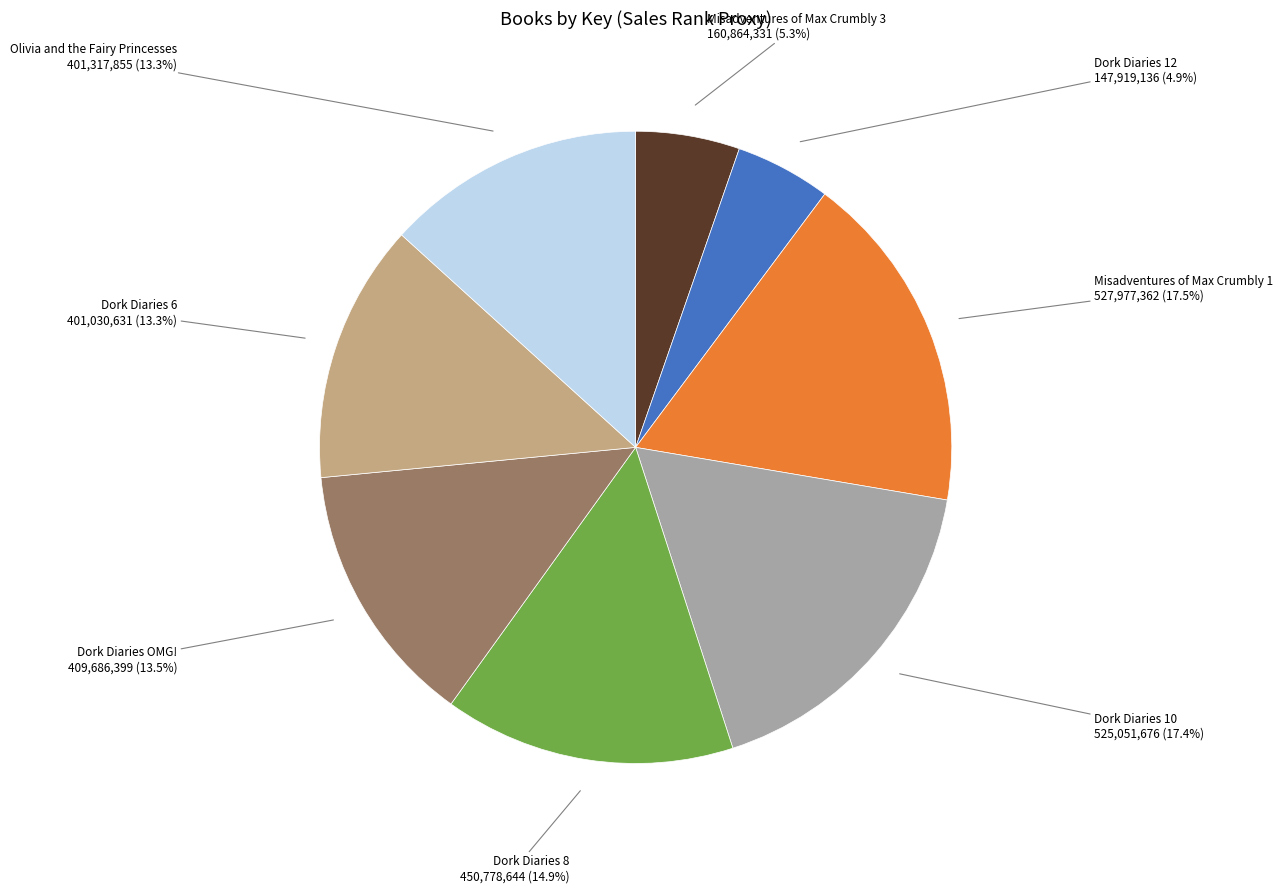

Which has a higher value, Dork Diaries 6 or Misadventures of Max Crumbly 1?

Misadventures of Max Crumbly 1